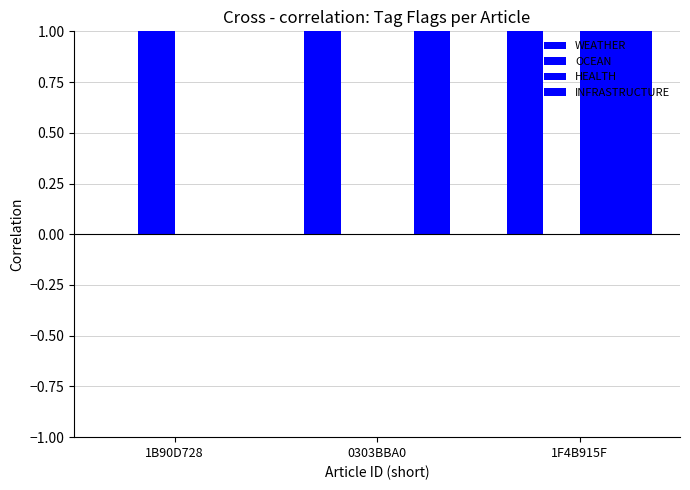

What position from the right is 0303BBA0?

2